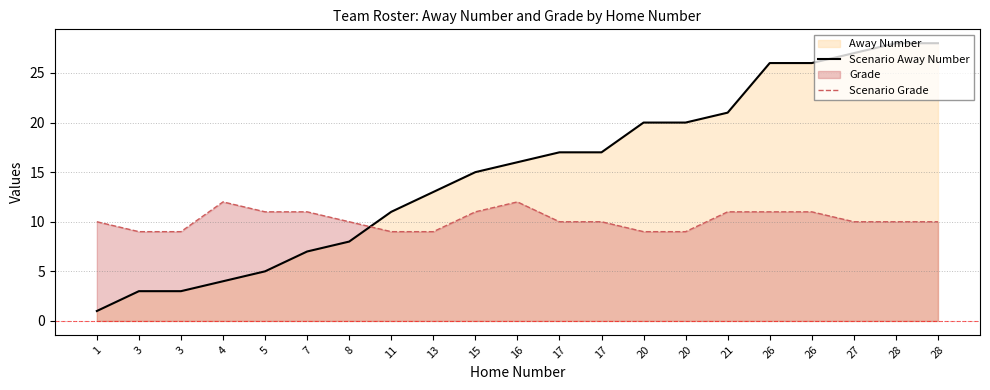

Which has a higher value, 26 or 3?

26